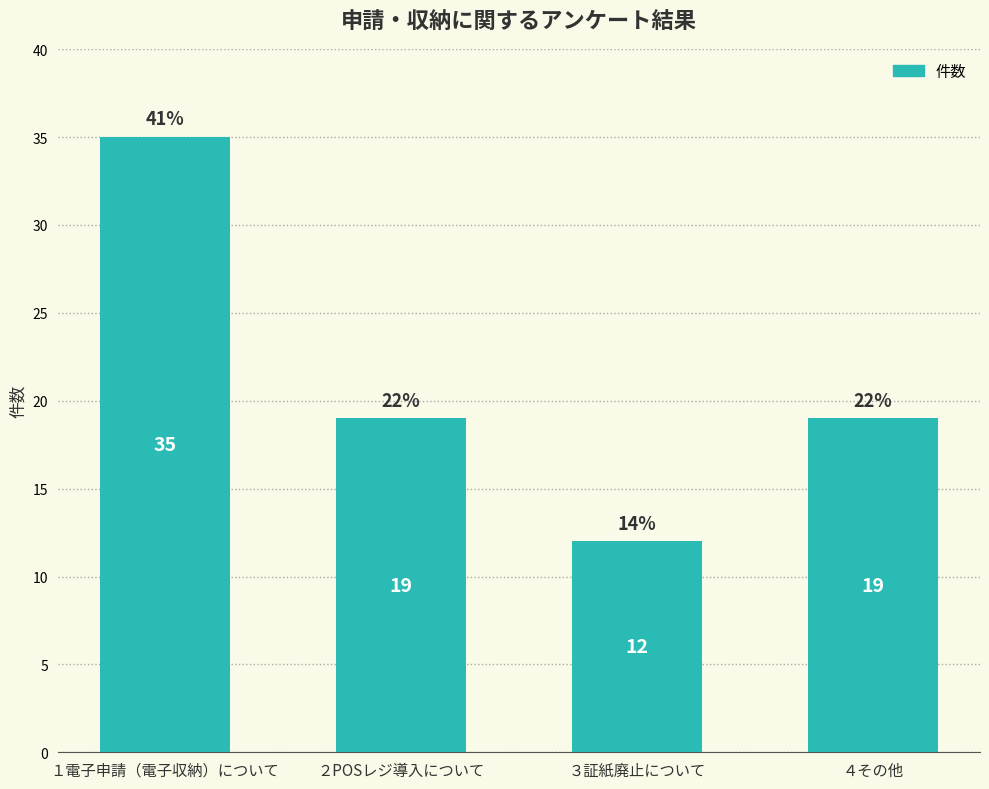

What value does the data have at ２POSレジ導入について, to the nearest 10?

20